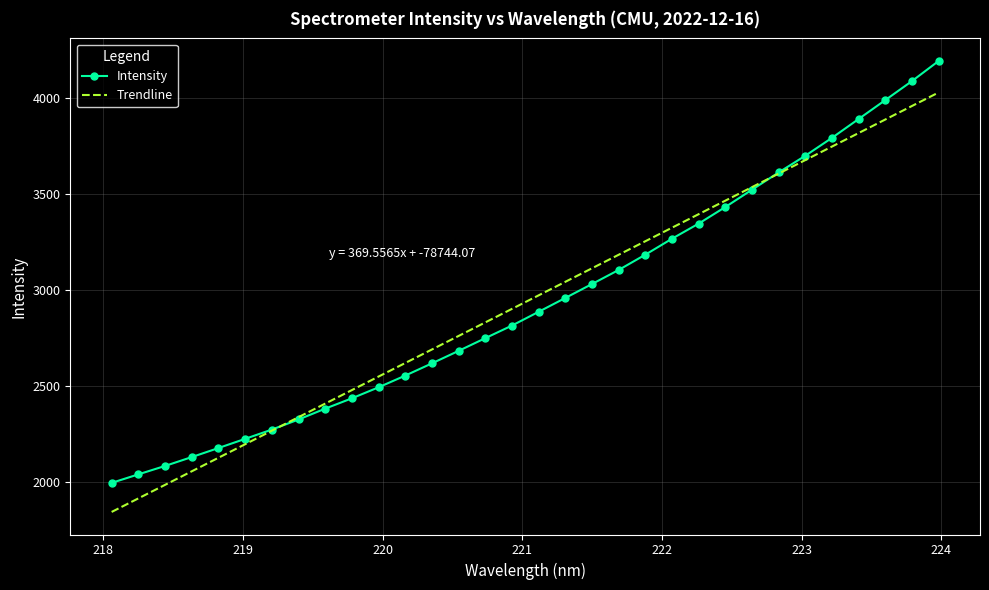

How many series are shown in this chart?

2